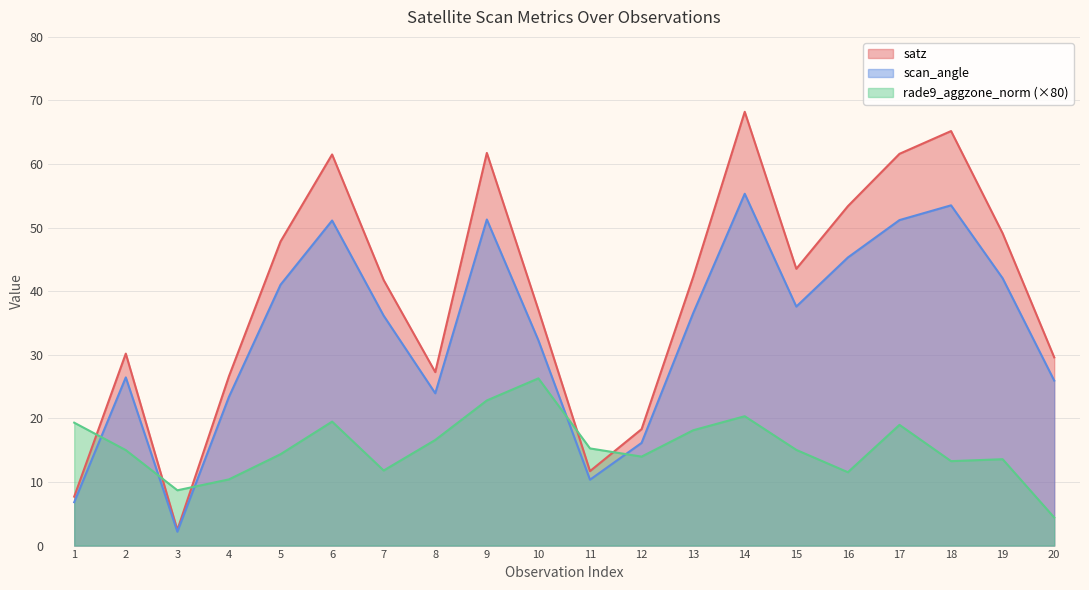

What is the value of the rade9_aggzone_norm point at the 13th from the left?

18.1